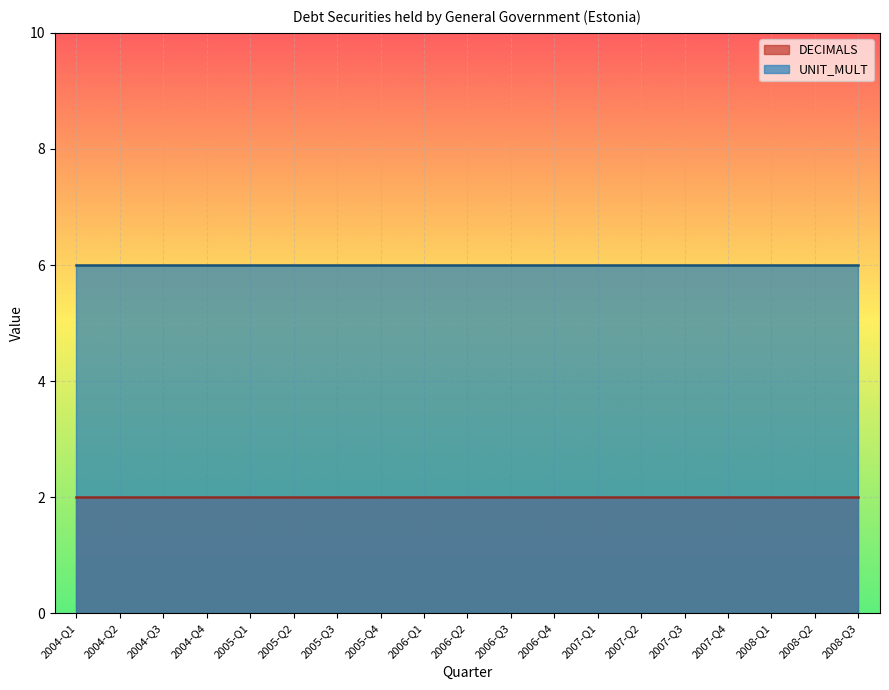

Reading right to left, transcribe all the data shown in this chart.

DECIMALS: 2008-Q3=2	2008-Q2=2	2008-Q1=2	2007-Q4=2	2007-Q3=2	2007-Q2=2	2007-Q1=2	2006-Q4=2	2006-Q3=2	2006-Q2=2	2006-Q1=2	2005-Q4=2	2005-Q3=2	2005-Q2=2	2005-Q1=2	2004-Q4=2	2004-Q3=2	2004-Q2=2	2004-Q1=2
UNIT_MULT: 2008-Q3=6	2008-Q2=6	2008-Q1=6	2007-Q4=6	2007-Q3=6	2007-Q2=6	2007-Q1=6	2006-Q4=6	2006-Q3=6	2006-Q2=6	2006-Q1=6	2005-Q4=6	2005-Q3=6	2005-Q2=6	2005-Q1=6	2004-Q4=6	2004-Q3=6	2004-Q2=6	2004-Q1=6